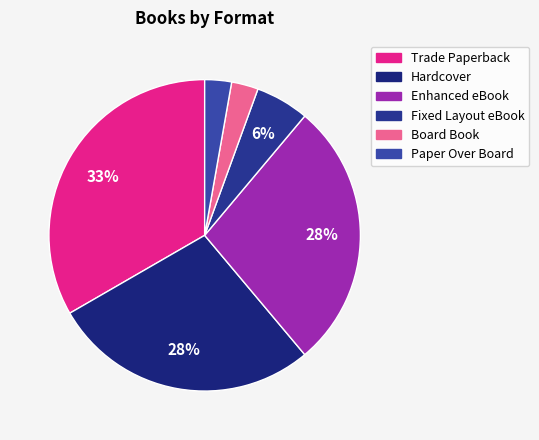

Is there a majority slice in this chart?

No